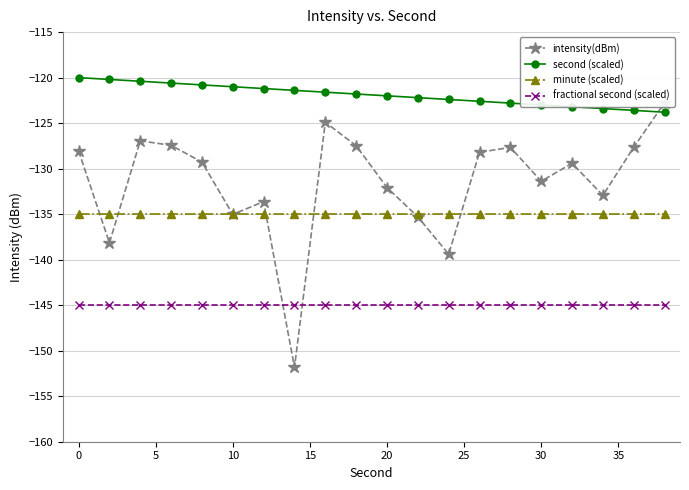

True or false: minute (scaled) and second (scaled) cross at least once.

False